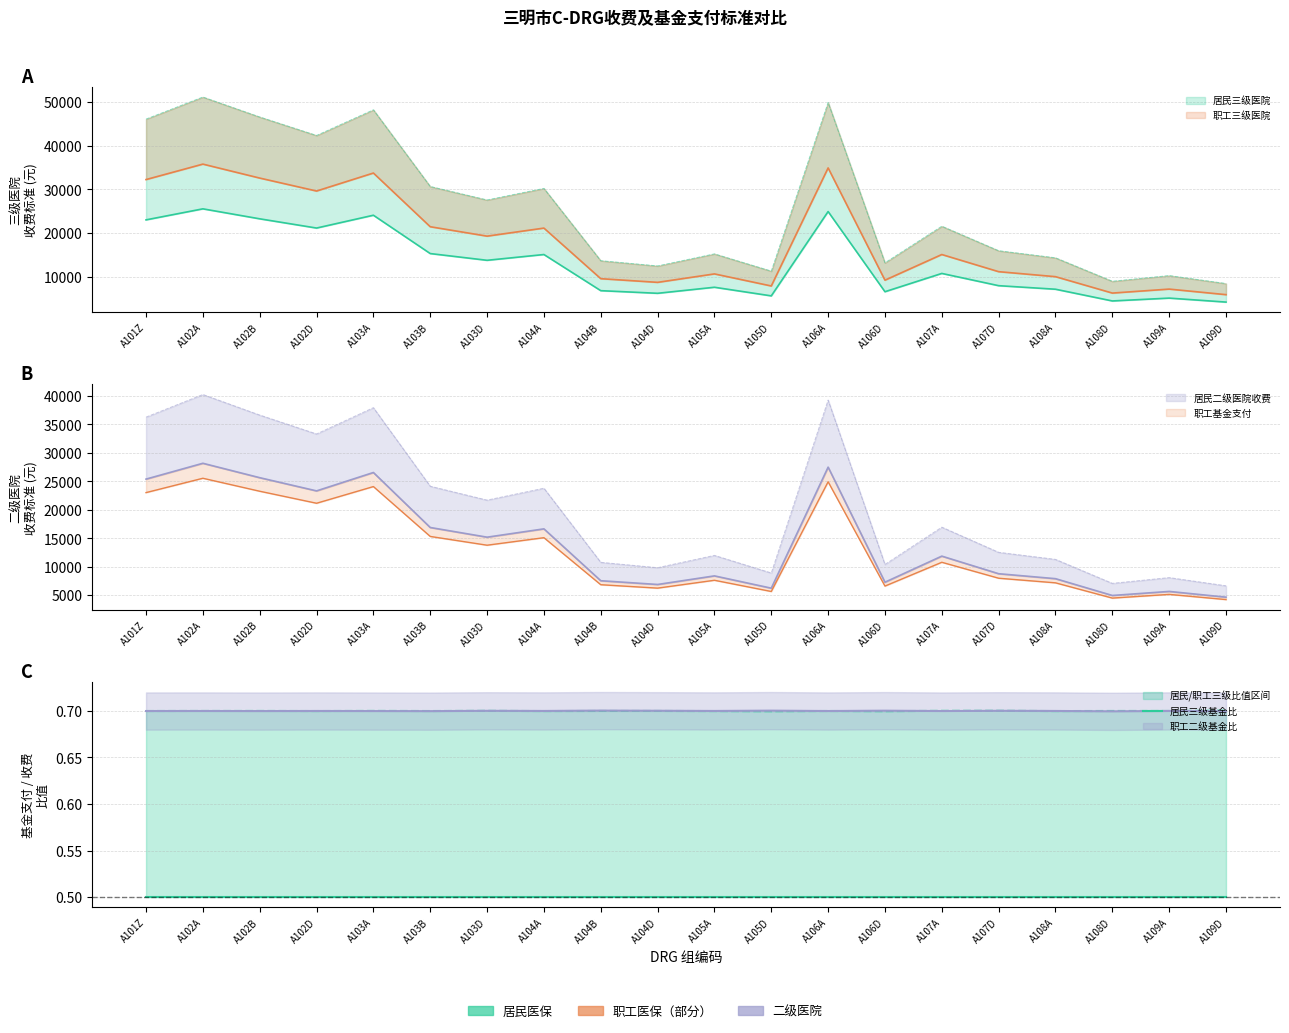

True or false: 职工三级医院基金支付 has a value of 47220 at A103A.

False